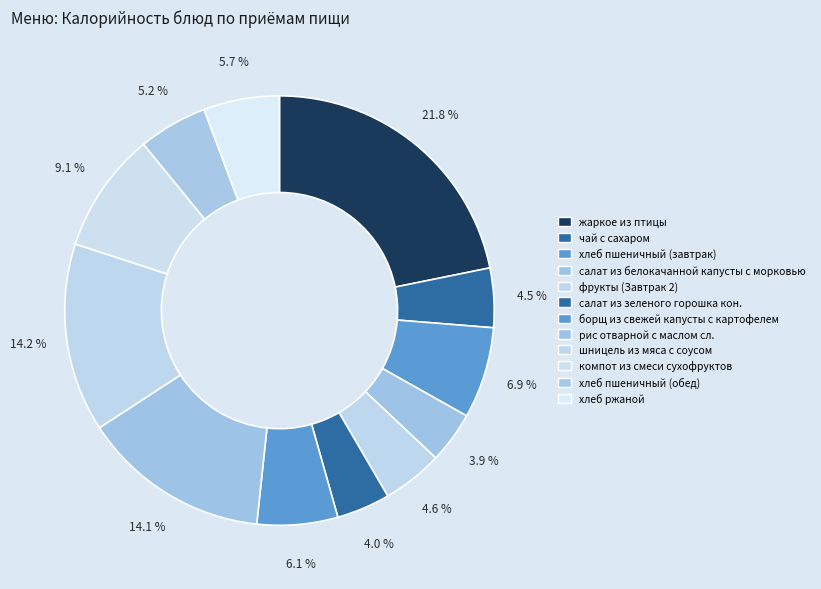

To the nearest percent, what is the difference between the largest and smallest slice percentages?

18%